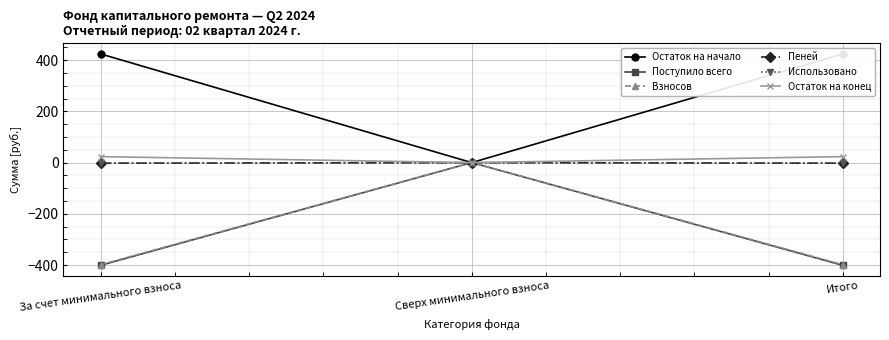

How many lines are shown in the chart?

6